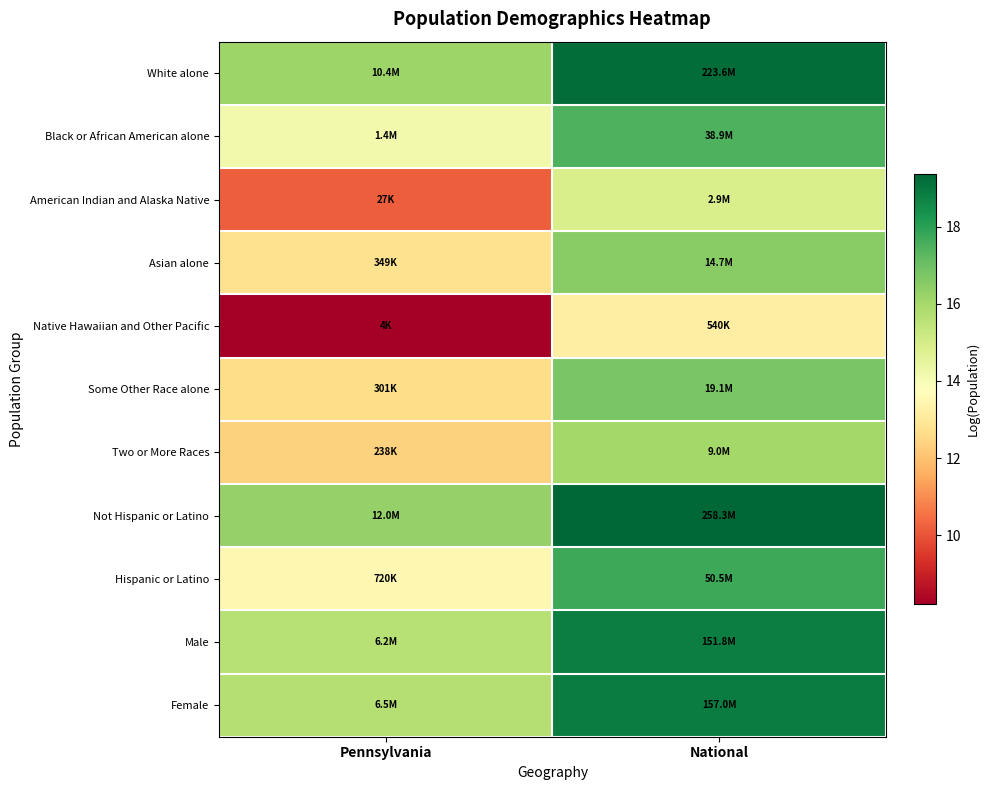

At which category is the sum across all series the highest?

National